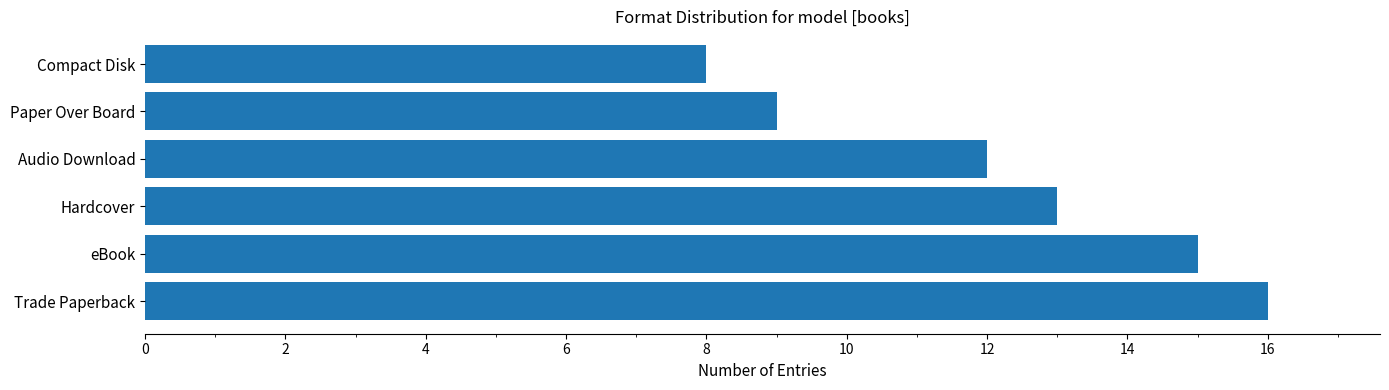

Are the bars grouped side by side (vs. stacked)?

No